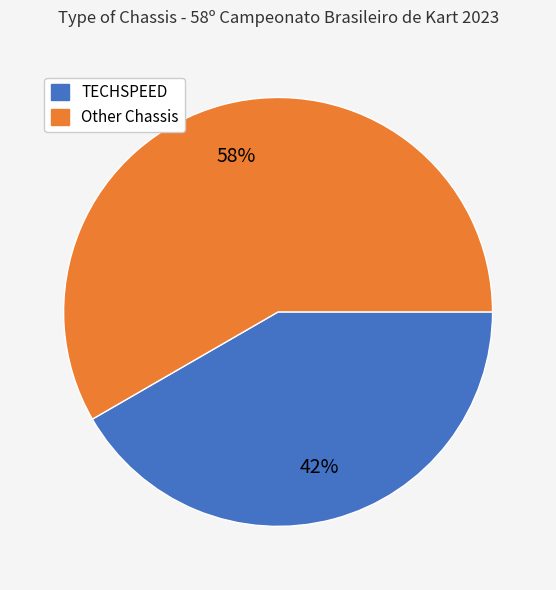

Is there a majority slice in this chart?

Yes